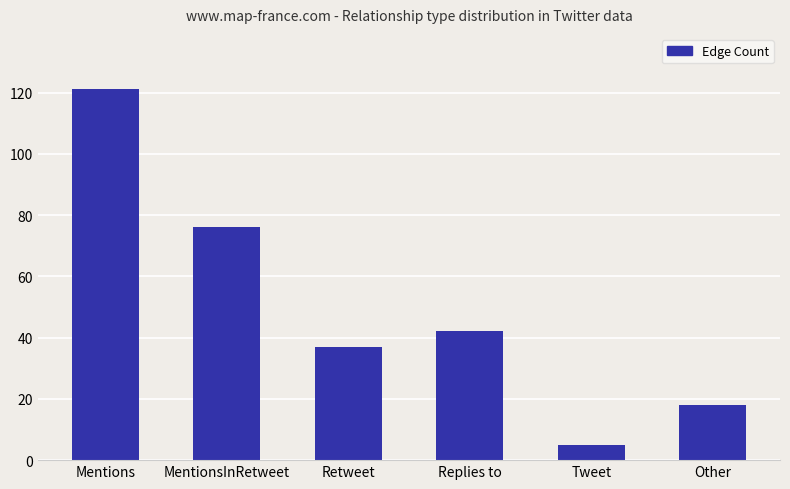

Between MentionsInRetweet and Other, which is larger?

MentionsInRetweet